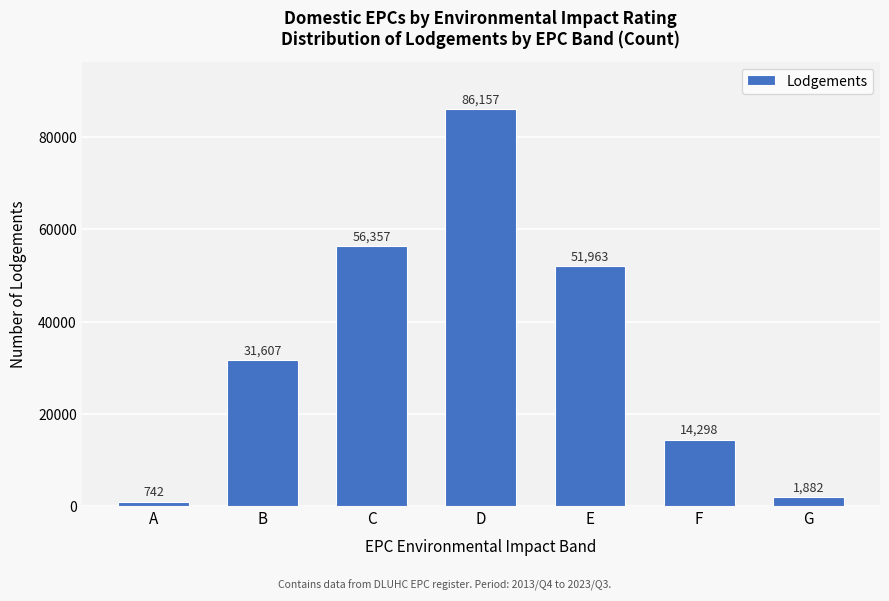

Reading left to right, what are all the values shown in this chart?

742	31607	56357	86157	51963	14298	1882